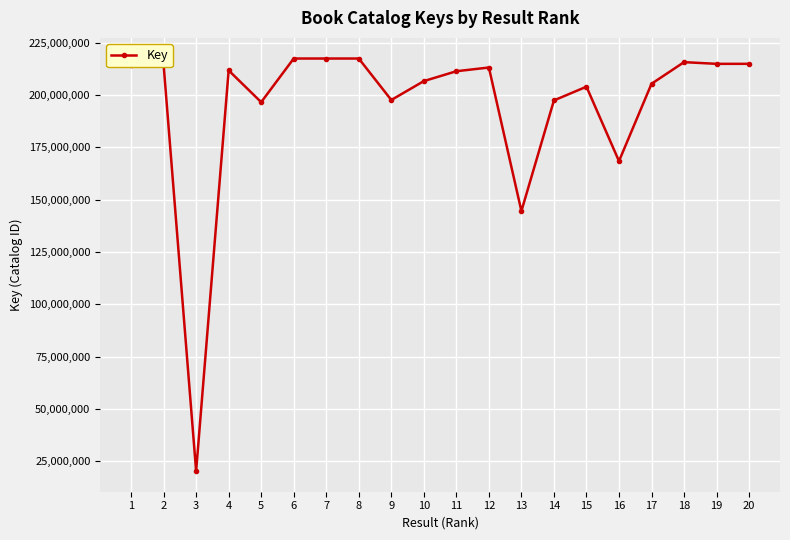

What is the change in value from 2 to 18?

+1183840